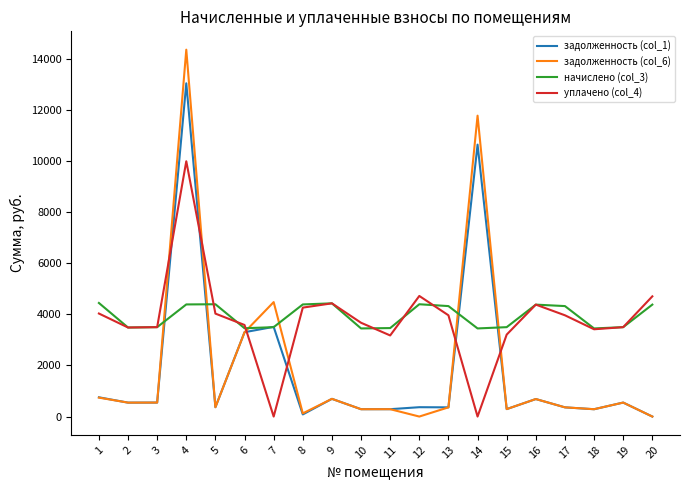

True or false: задолженность (col_6) has a value of 741.5 at 1.

True